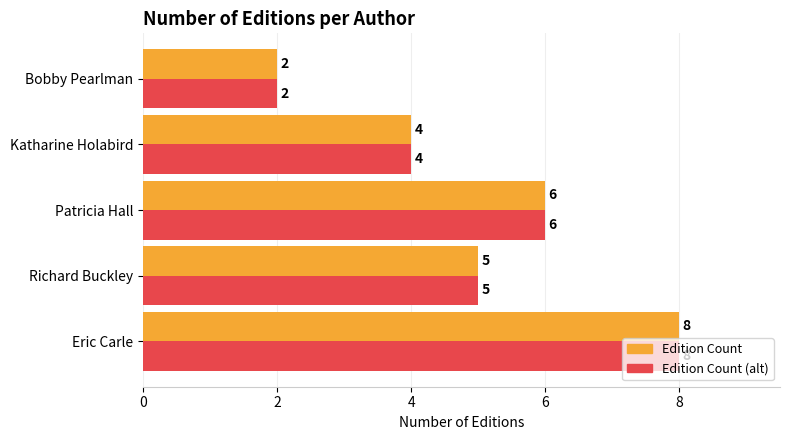

What is the difference between the second highest and second lowest values in the Edition Count series?

2